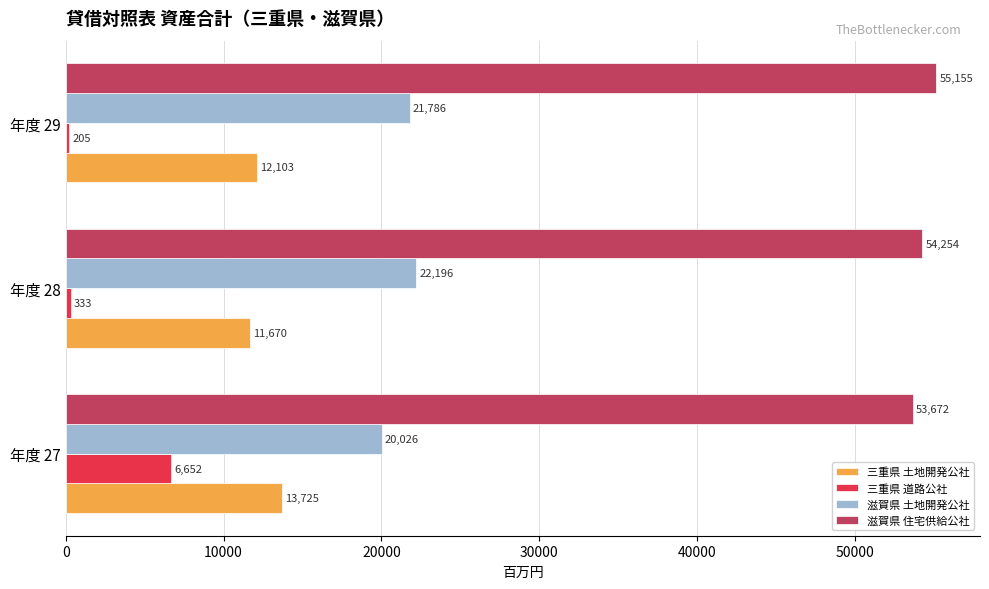

Where is 三重県 土地開発公社 nearest to the value 12697?

年度 29